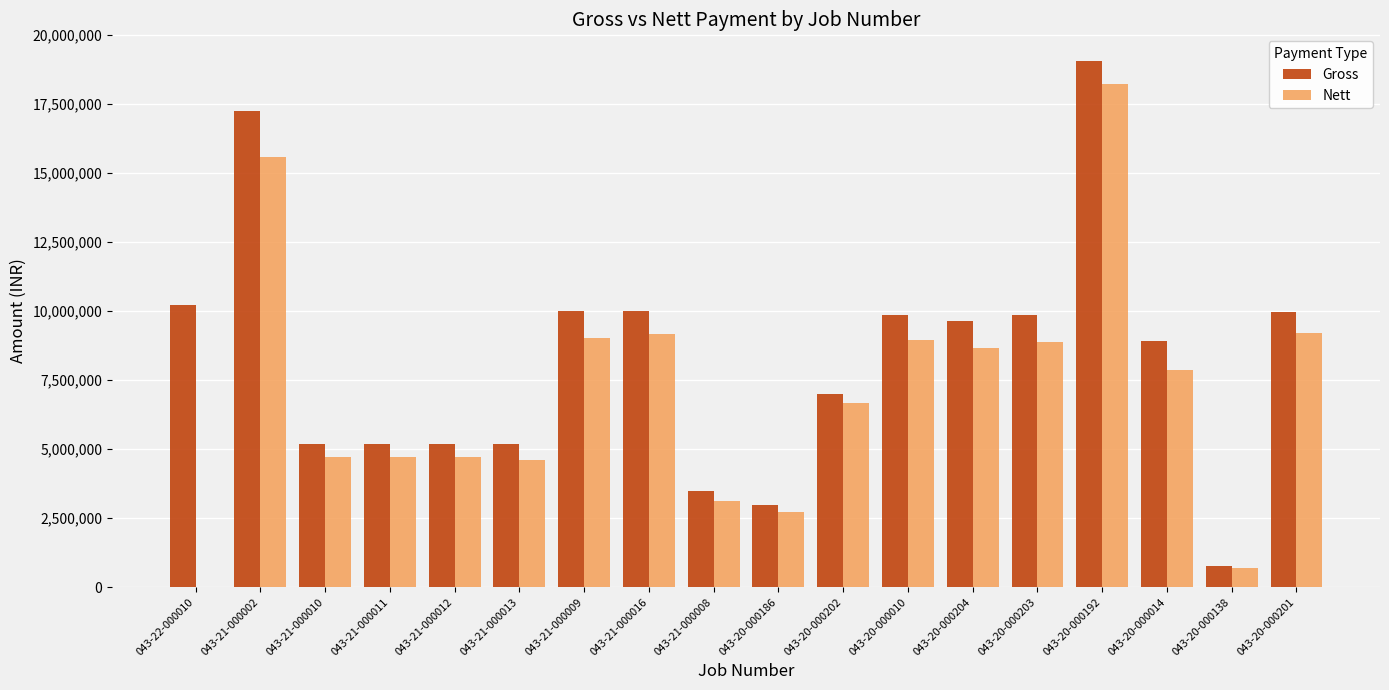

What are all the series names shown in the legend?

Gross, Nett